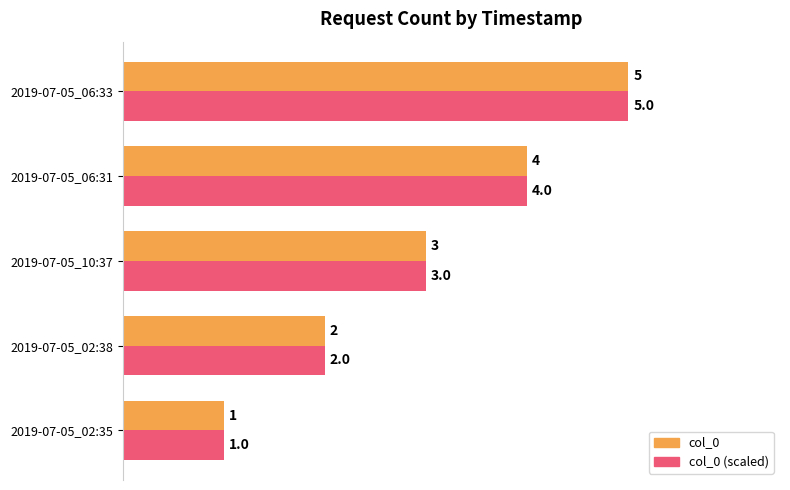

Which label corresponds to the largest value in the chart?

2019-07-05_06:33